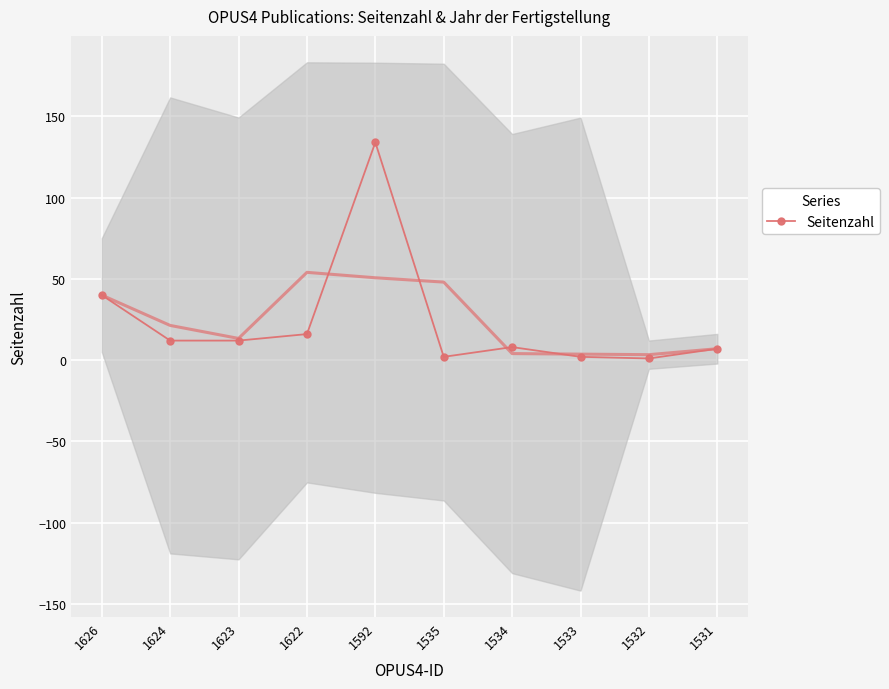

What is the value of the 10th point from the left?

7